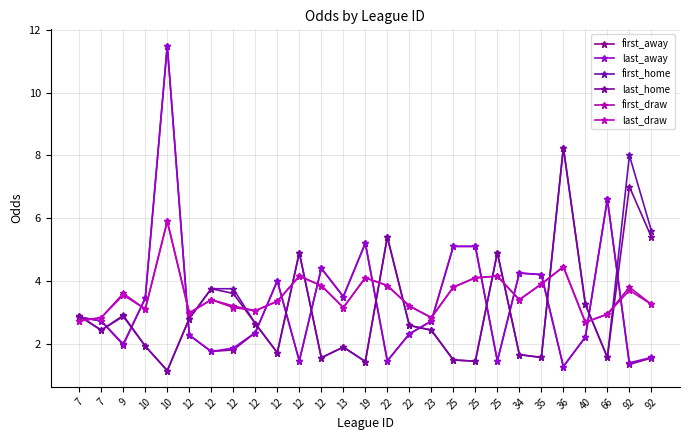

Is this an area chart (filled region under the line)?

No